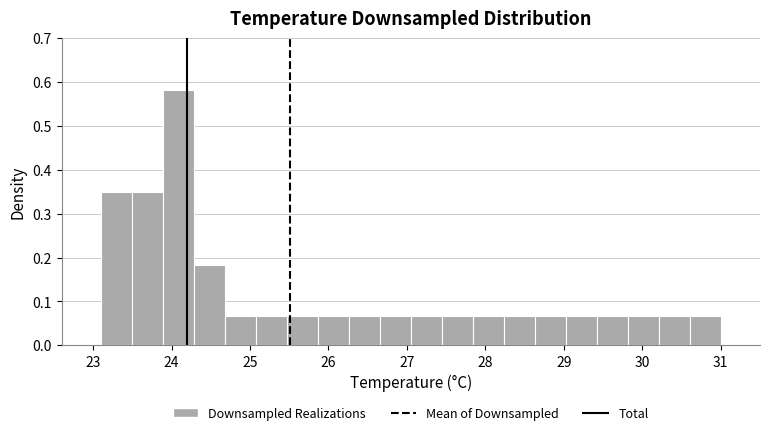

Read against the x-axis, roughly where is the centre of the tallest bar?

24.1